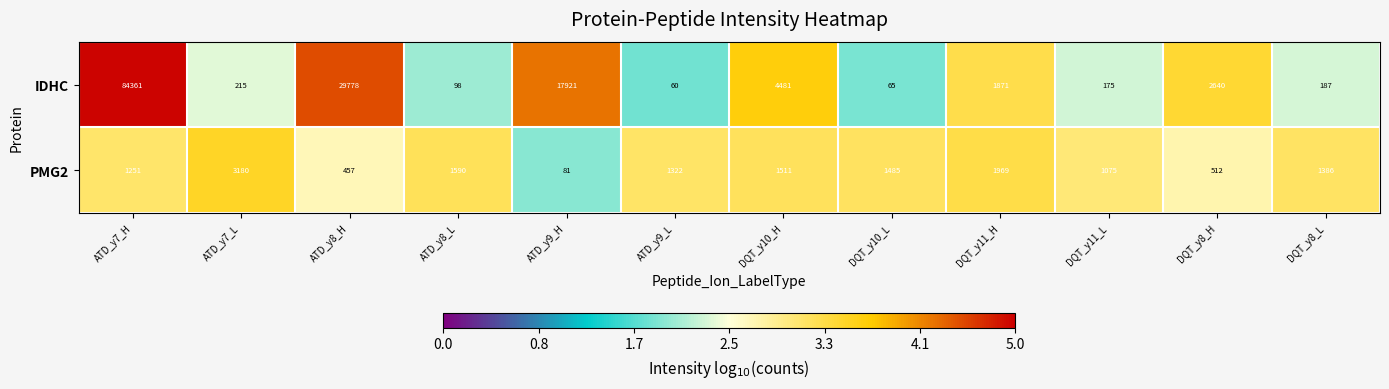

List the series in order of their peak value, highest first.

IDHC, PMG2